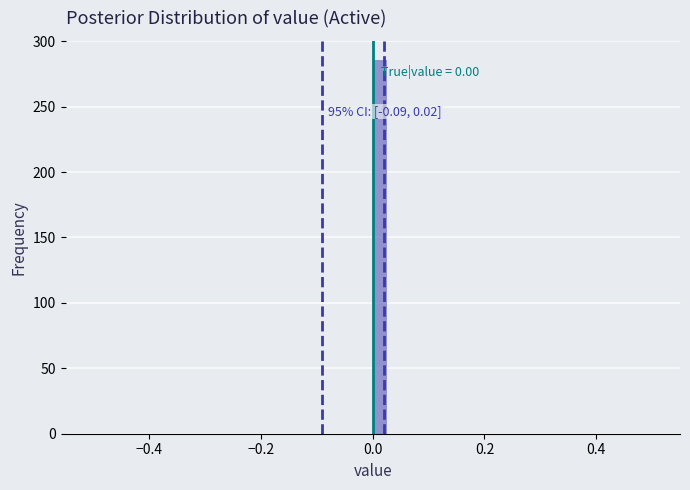

Read against the x-axis, roughly where is the centre of the tallest bar?

0.02